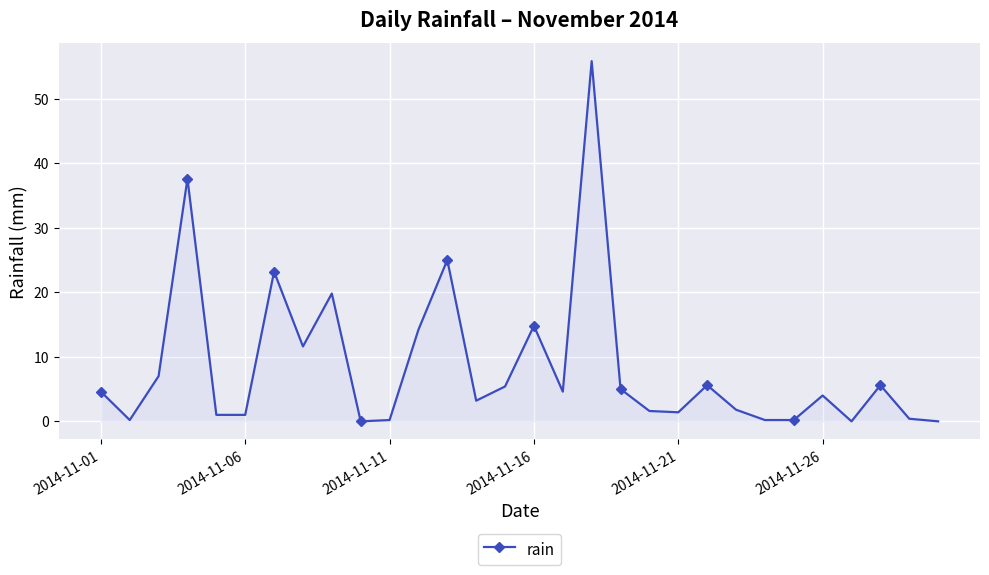

How many lines are shown in the chart?

1